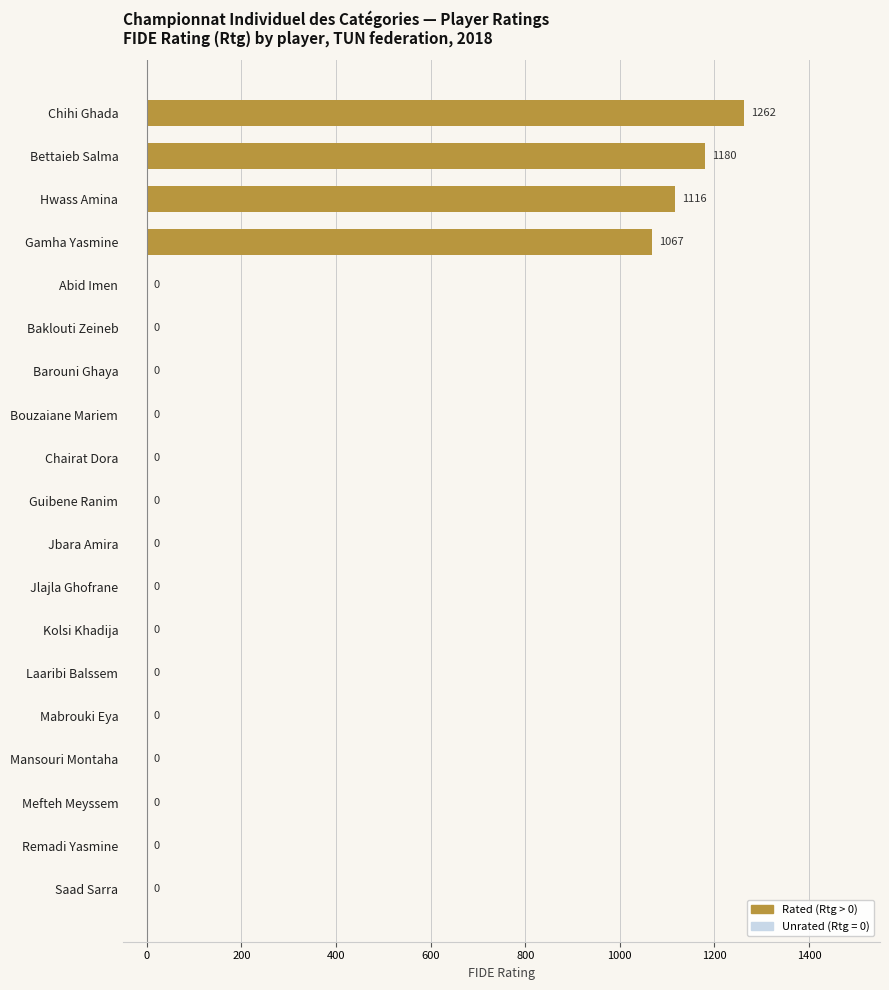

Reading top to bottom, what are all the values shown in this chart?

Chihi Ghada=1262	Bettaieb Salma=1180	Hwass Amina=1116	Gamha Yasmine=1067	Abid Imen=0	Baklouti Zeineb=0	Barouni Ghaya=0	Bouzaiane Mariem=0	Chairat Dora=0	Guibene Ranim=0	Jbara Amira=0	Jlajla Ghofrane=0	Kolsi Khadija=0	Laaribi Balssem=0	Mabrouki Eya=0	Mansouri Montaha=0	Mefteh Meyssem=0	Remadi Yasmine=0	Saad Sarra=0